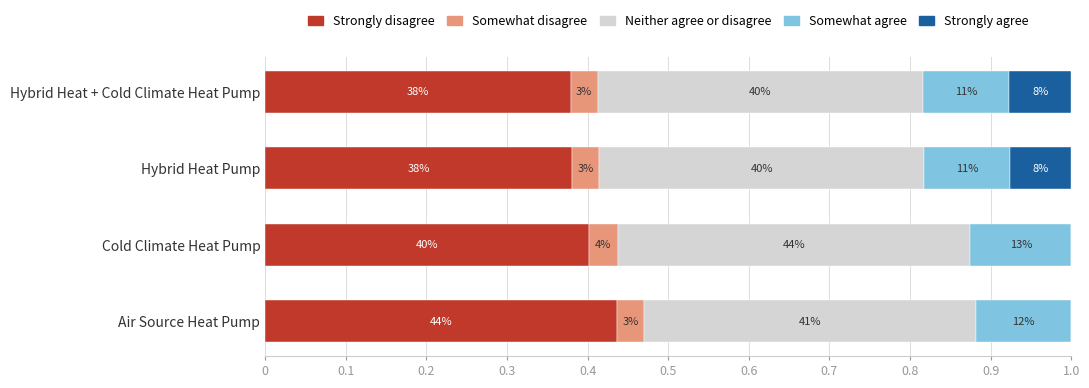

How many categories are shown in the chart?

4